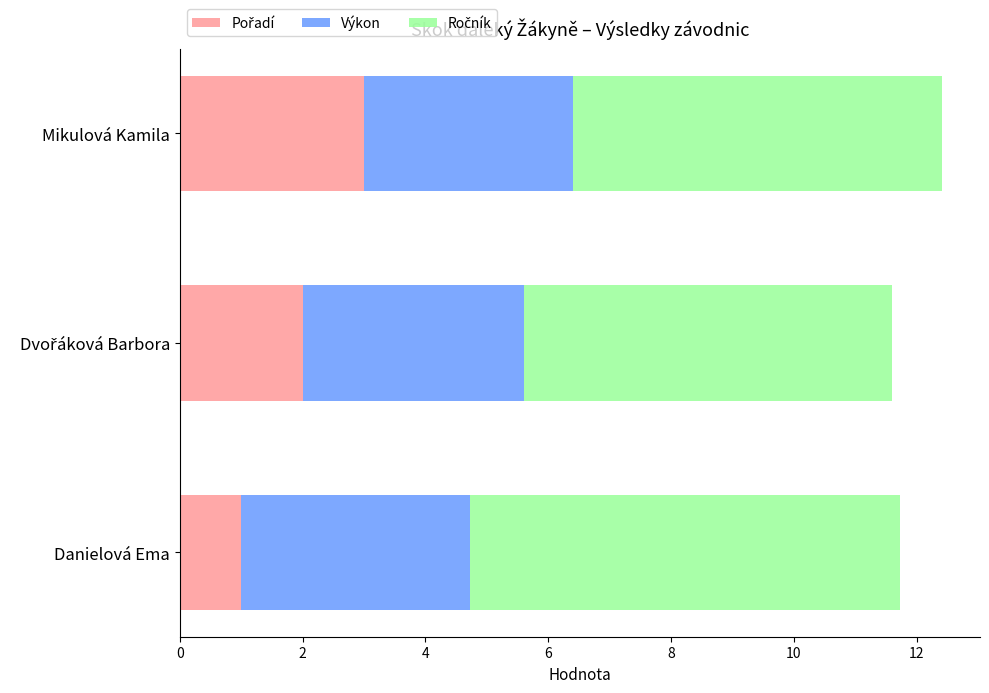

What is the total value across all series at Danielová Ema?

11.7